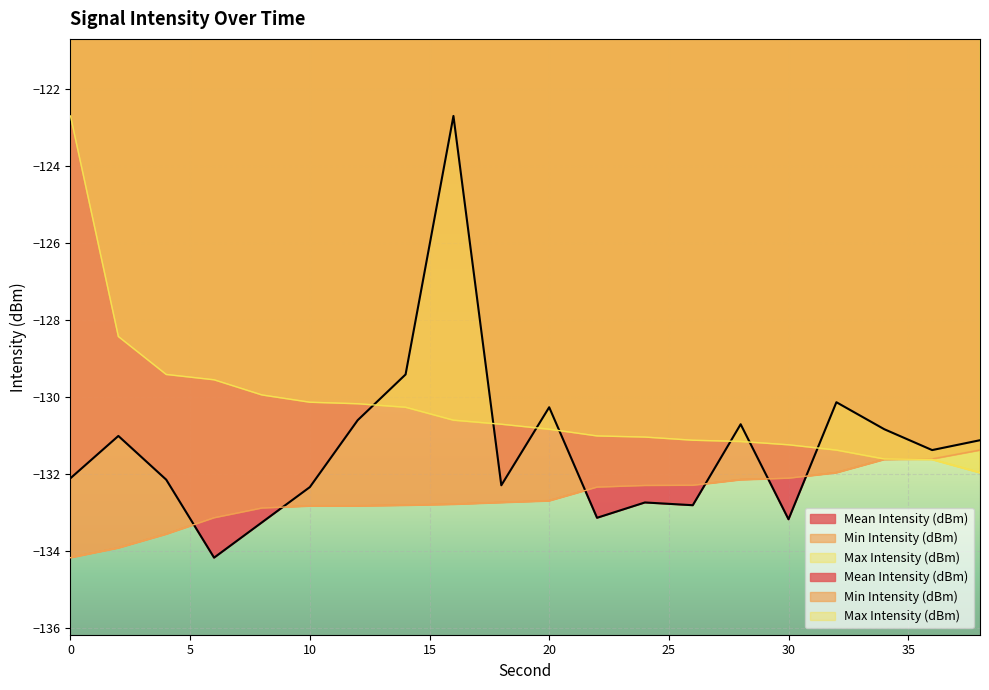

Reading left to right, what are all the values shown in this chart?

Mean Intensity (dBm): 0=-132.1	2=-131.0	4=-132.1	6=-134.2	8=-133.3	10=-132.3	12=-130.6	14=-129.4	16=-122.7	18=-132.3	20=-130.3	22=-133.1	24=-132.7	26=-132.8	28=-130.7	30=-133.2	32=-130.1	34=-130.8	36=-131.4	38=-131.1
Min Intensity (dBm): 0=-134.2	2=-133.9	4=-133.6	6=-133.1	8=-132.9	10=-132.8	12=-132.8	14=-132.8	16=-132.8	18=-132.7	20=-132.7	22=-132.3	24=-132.3	26=-132.3	28=-132.1	30=-132.1	32=-132.0	34=-131.6	36=-131.6	38=-131.4
Max Intensity (dBm): 0=-122.7	2=-128.4	4=-129.4	6=-129.6	8=-129.9	10=-130.1	12=-130.2	14=-130.3	16=-130.6	18=-130.7	20=-130.8	22=-131.0	24=-131.0	26=-131.1	28=-131.2	30=-131.2	32=-131.4	34=-131.6	36=-131.6	38=-132.0